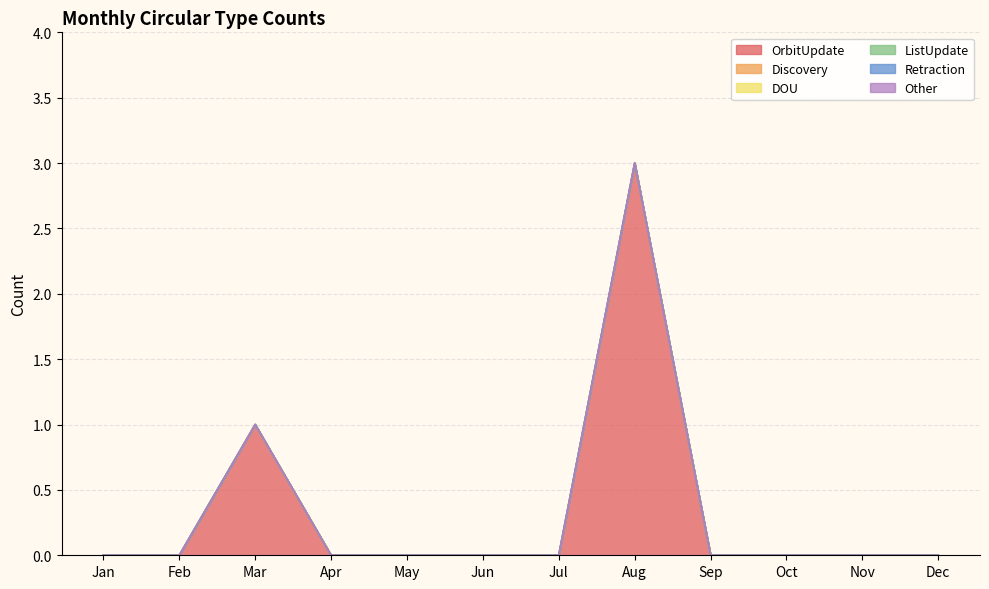

Which category has the lowest value across all series?

Jan